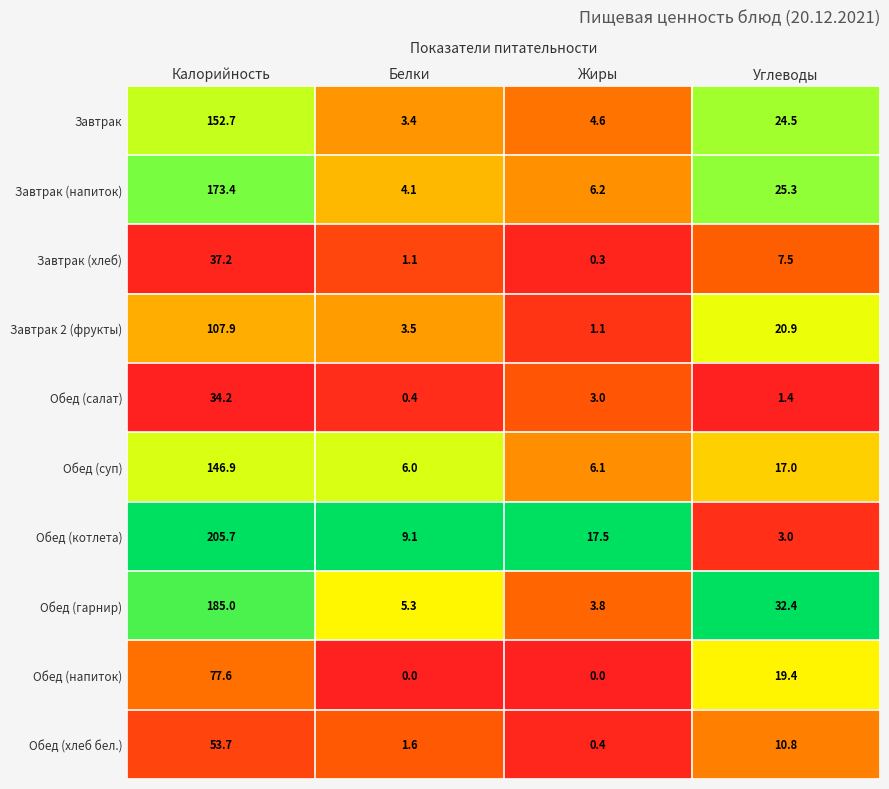

Rank the series at Калорийность from highest to lowest value.

Обед (котлета), Обед (гарнир), Завтрак (напиток), Завтрак, Обед (суп), Завтрак 2 (фрукты), Обед (напиток), Обед (хлеб бел.), Завтрак (хлеб), Обед (салат)